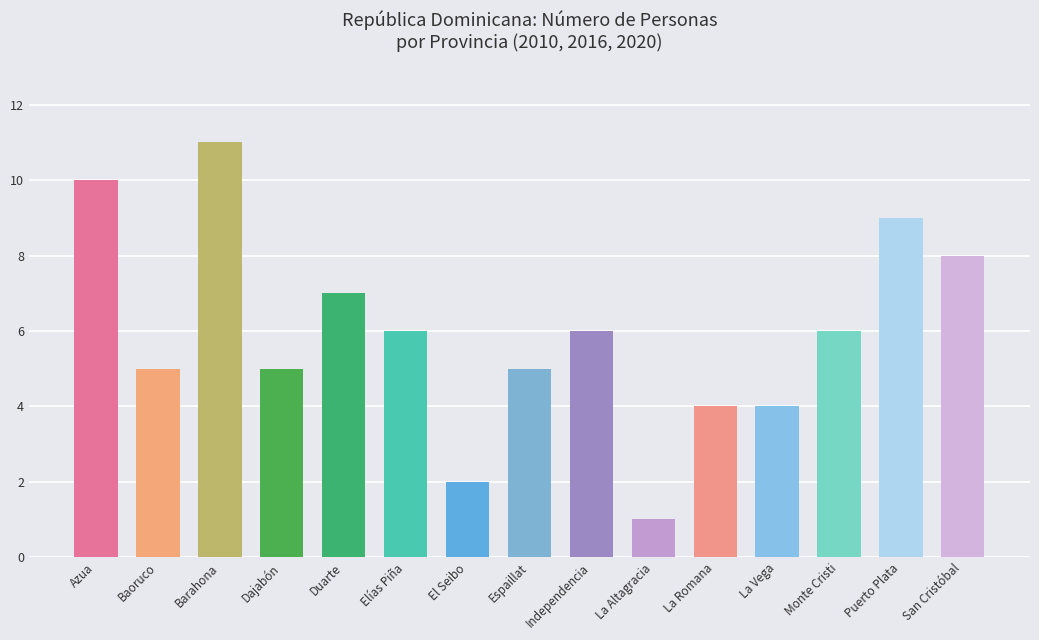

What is the label of the 13th bar from the left?

Monte Cristi